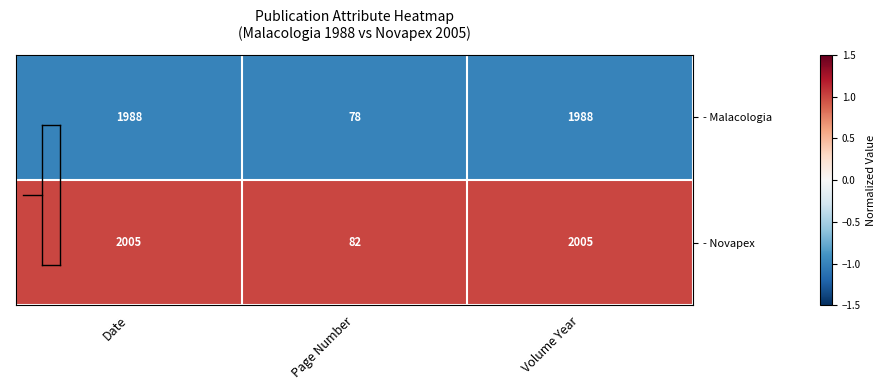

Is the value of - Malacologia at Page Number greater than the value of - Novapex at Date?

No